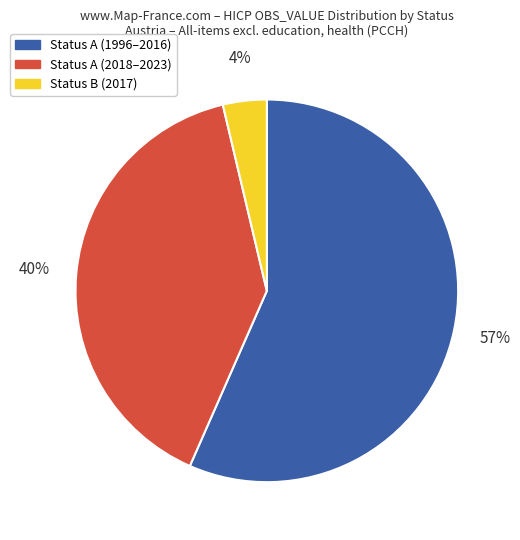

To the nearest percent, what is the average slice percentage?

33%